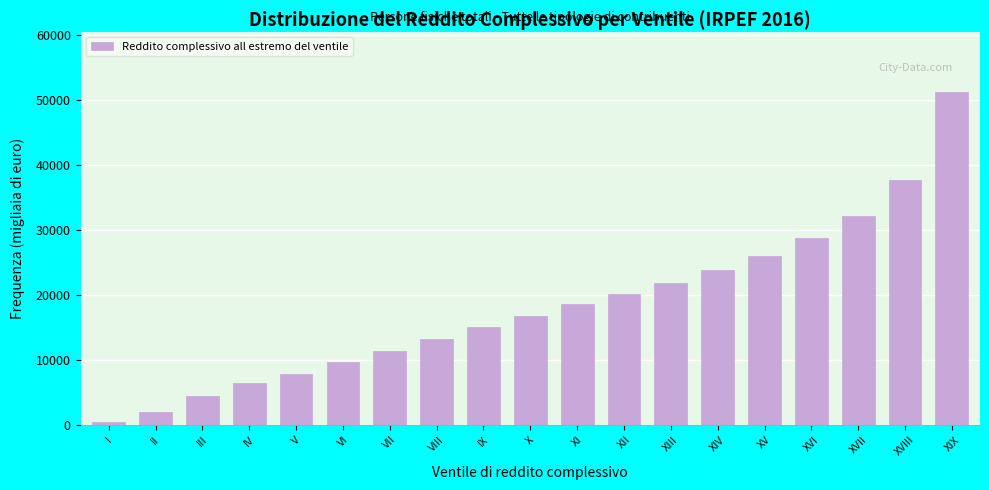

Reading left to right, extract all data points from this chart.

450	1955	4434	6524	7800	9636	11344	13187	15031	16851	18624	20207	21917	23803	26038	28720	32206	37736	51353